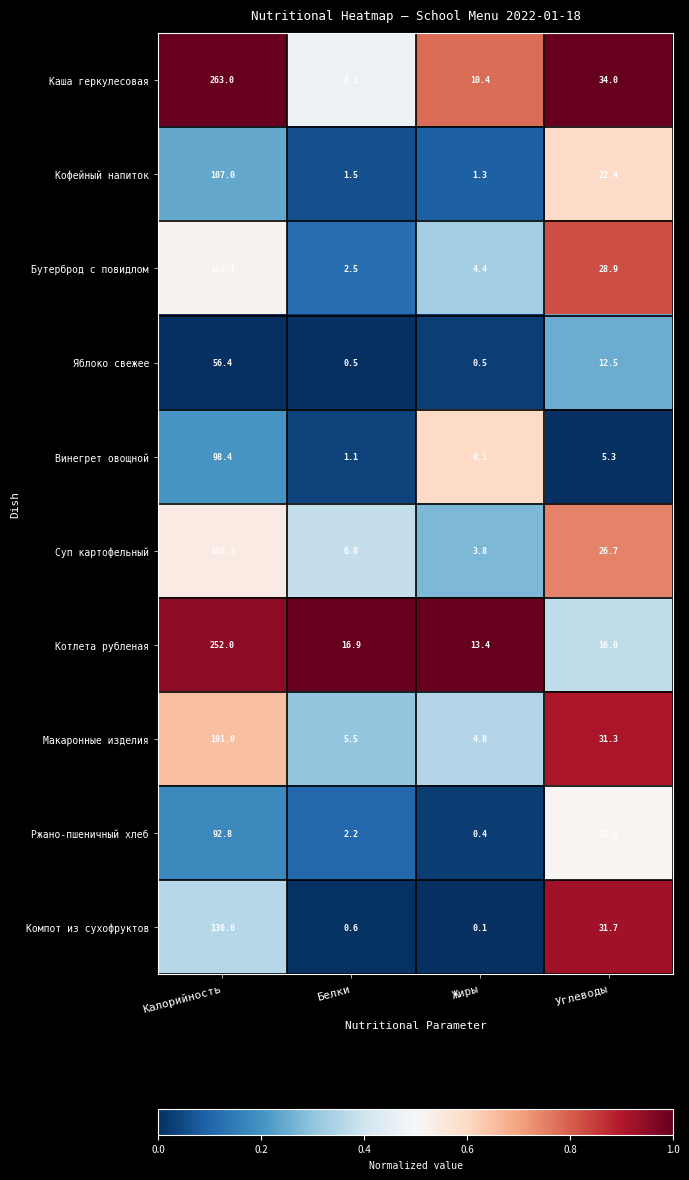

At which category is the sum across all series the highest?

Калорийность